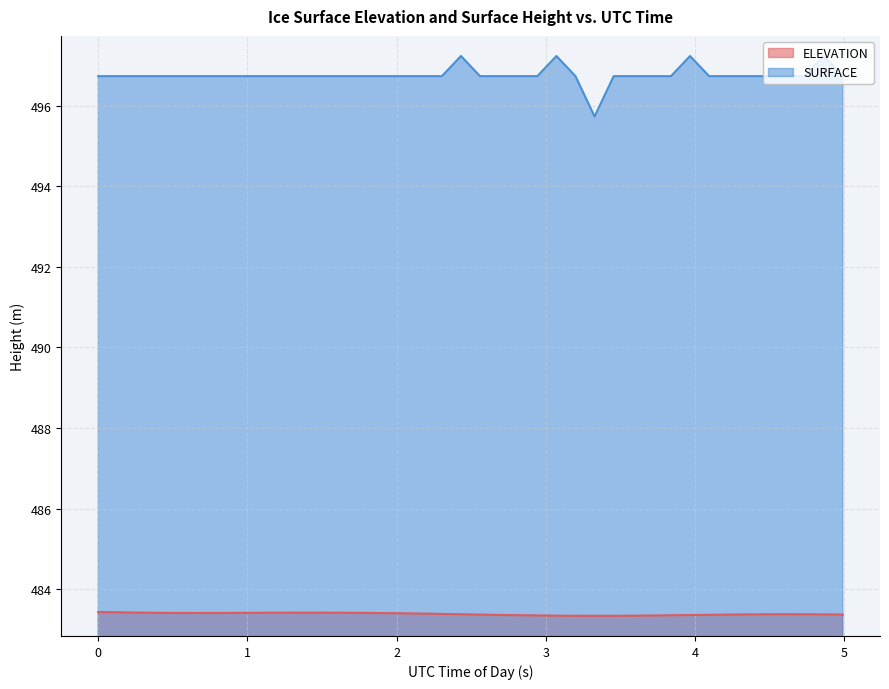

What are all the series names shown in the legend?

ELEVATION, SURFACE